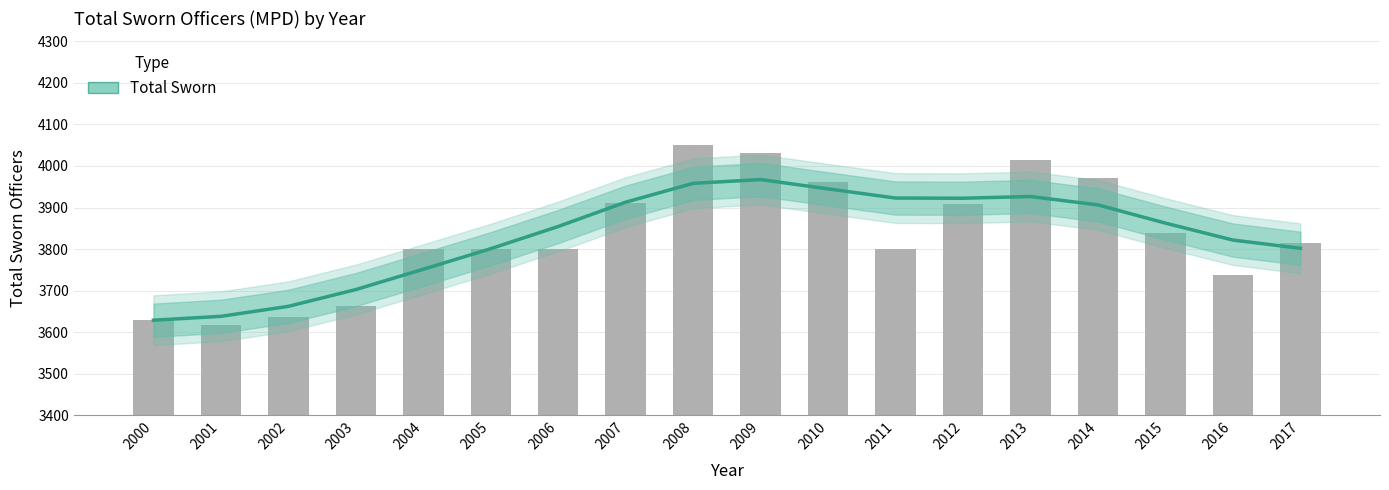

Between 2002 and 2006, which is larger?

2006